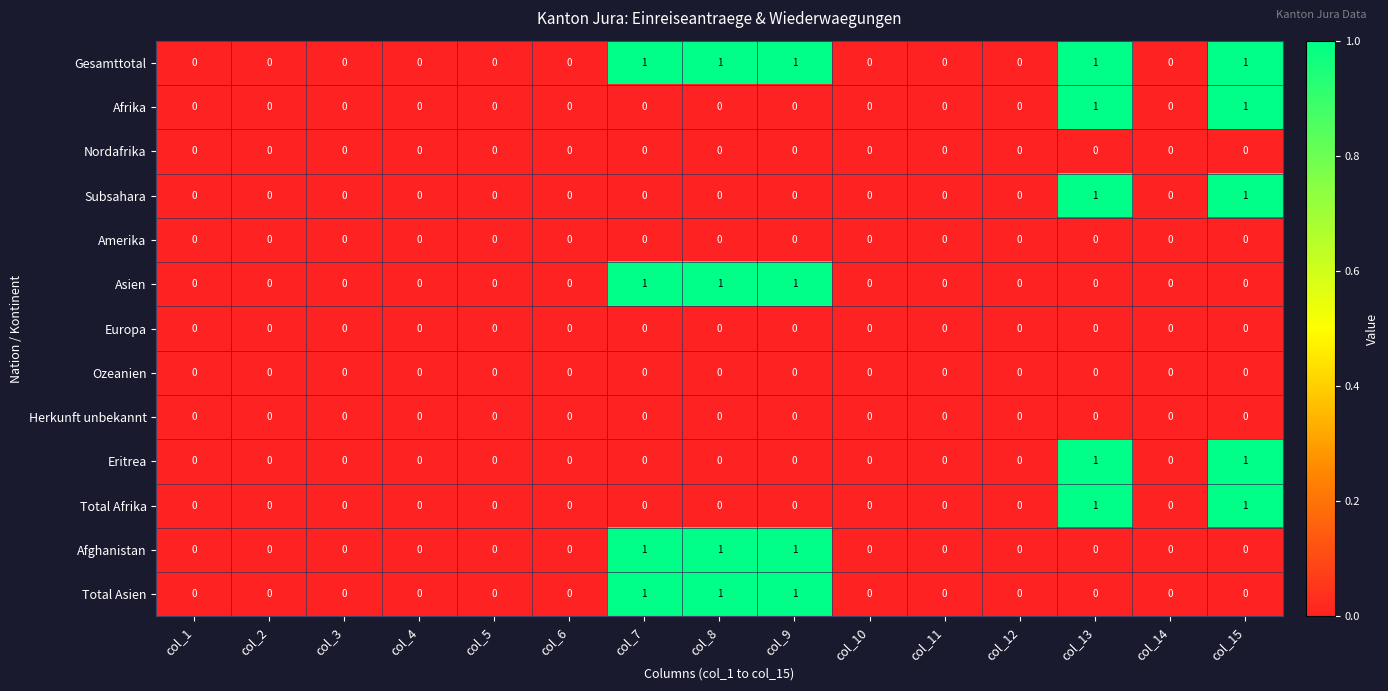

Count the number of categories in the chart.

15